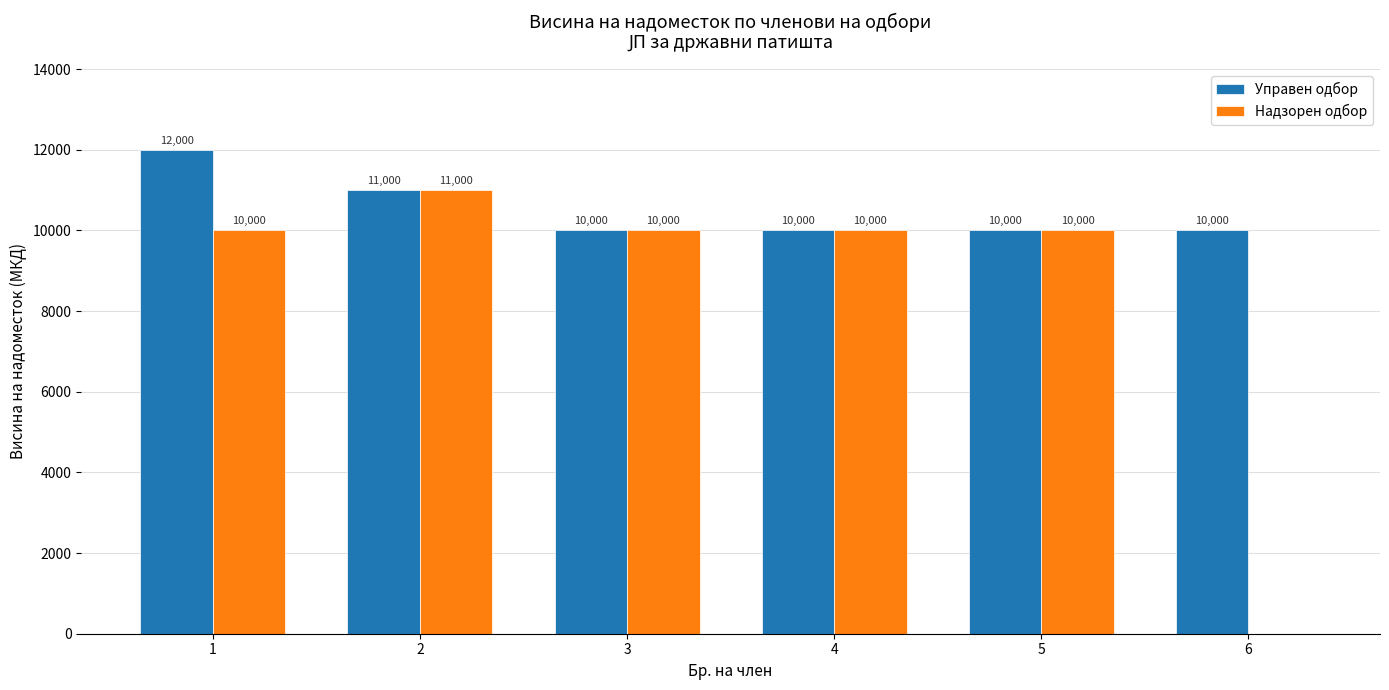

The value of Управен одбор at 4 is 10000. True or false?

True